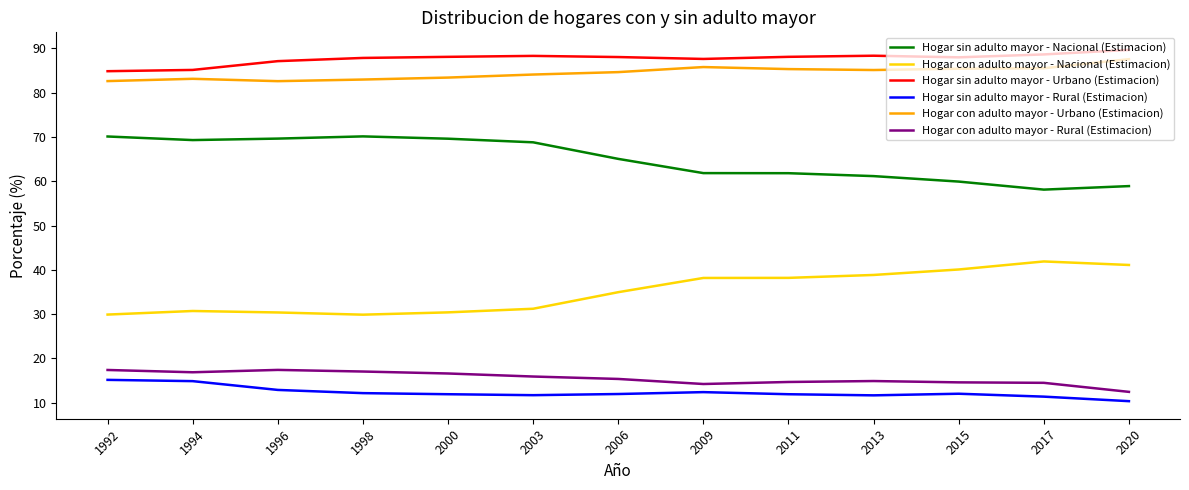

What is the difference between the highest and lowest values at 1994?

70.3